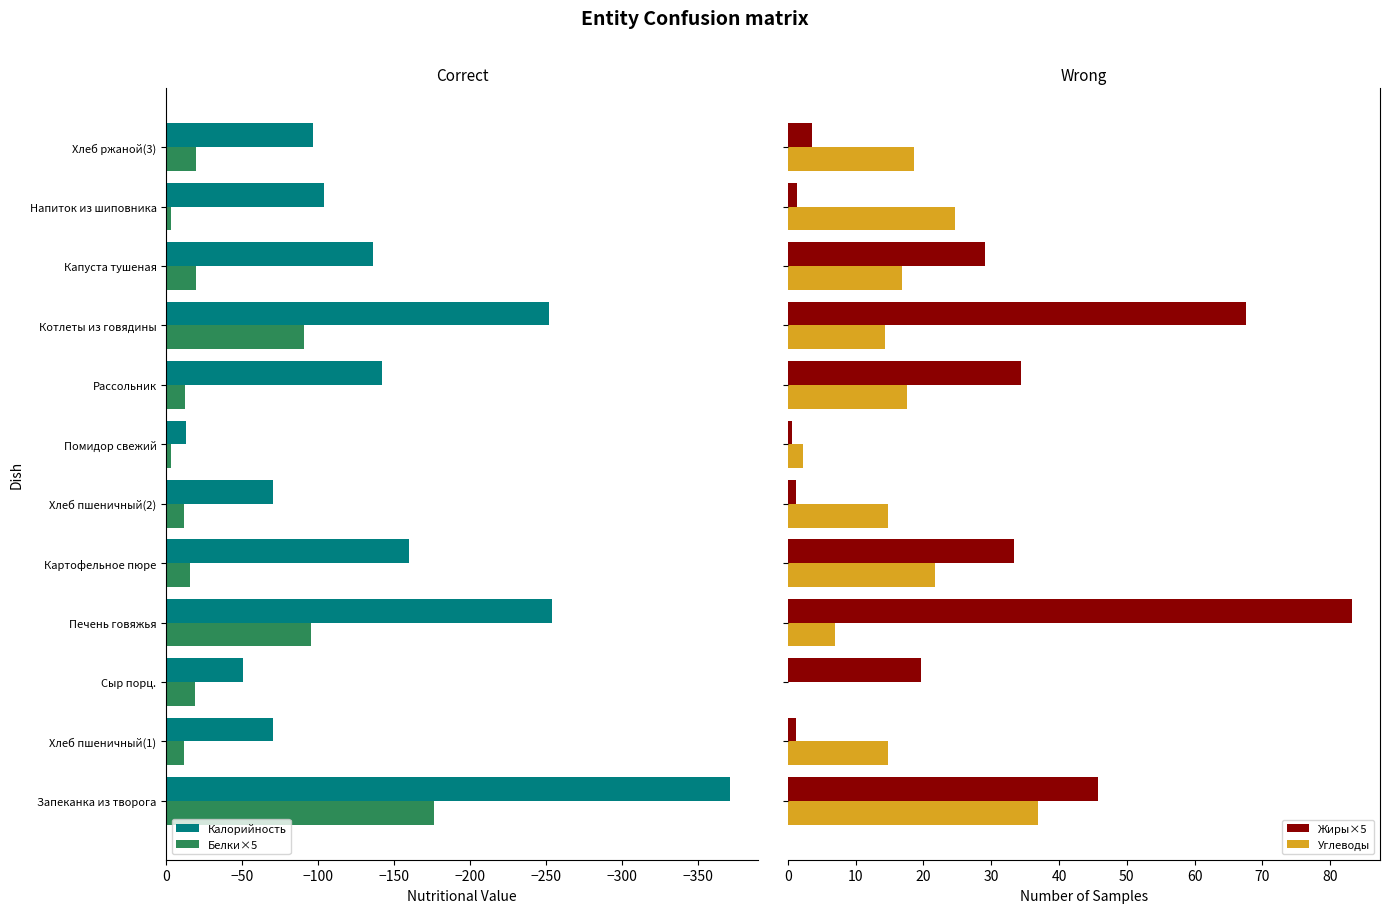

How many data points in Жиры×5 are above 29?

6